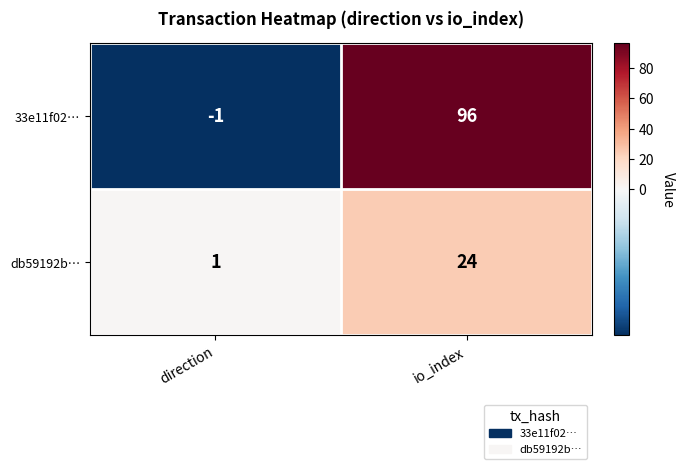

Which series has the largest total across all categories?

33e11f02…